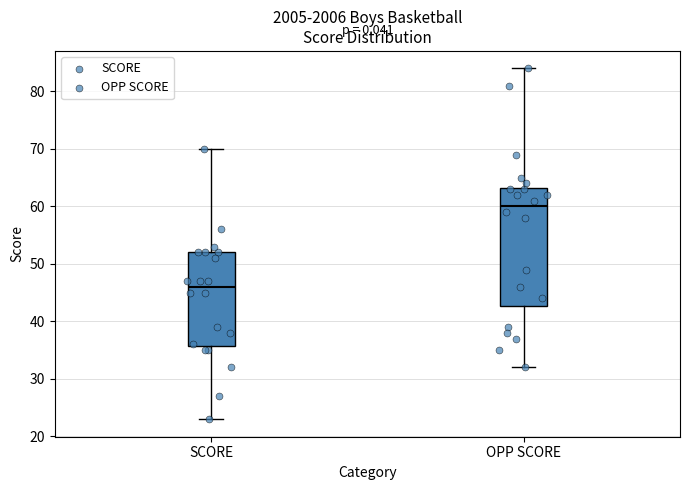

Which box is the tallest, from its lower edge to its upper edge?

OPP SCORE